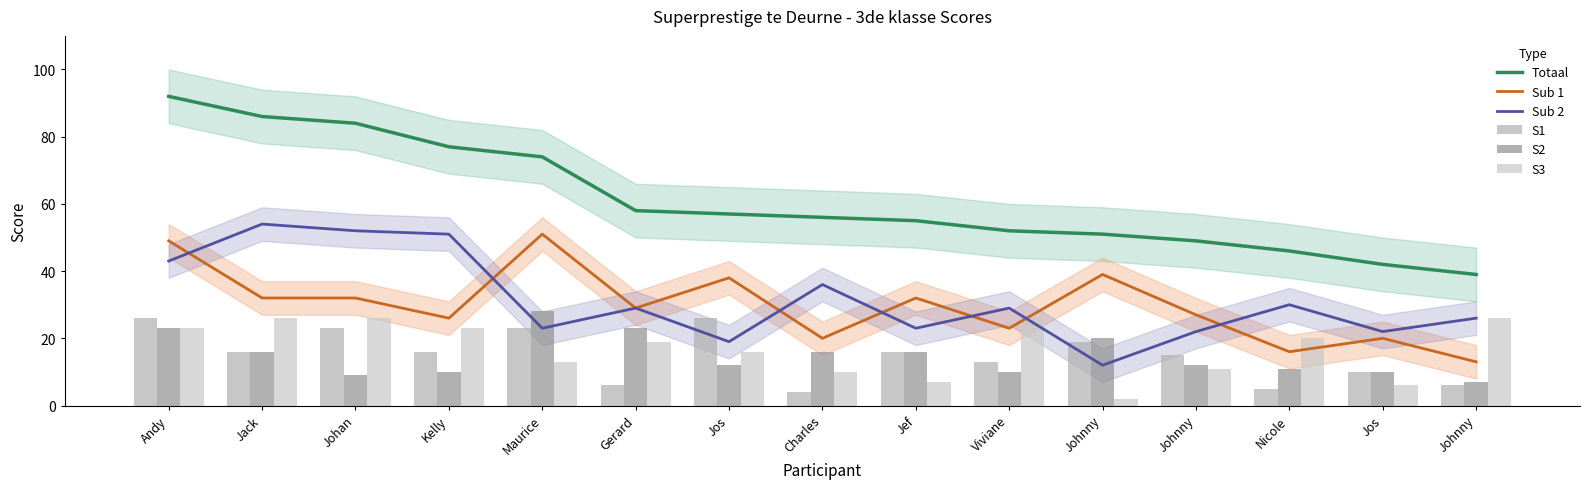

List the series in order of their peak value, highest first.

Totaal, Sub 2, Sub 1, S2, S1, S3